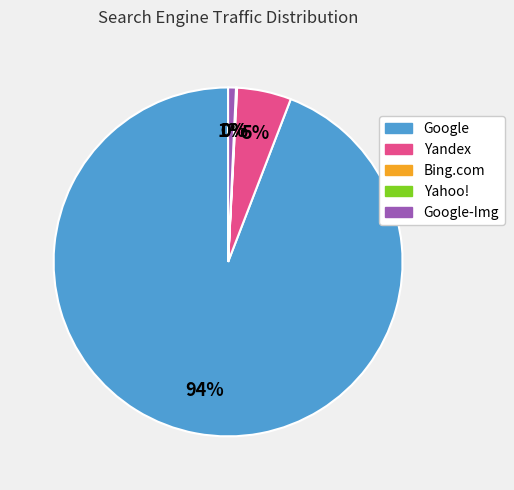

Is there a majority slice in this chart?

Yes